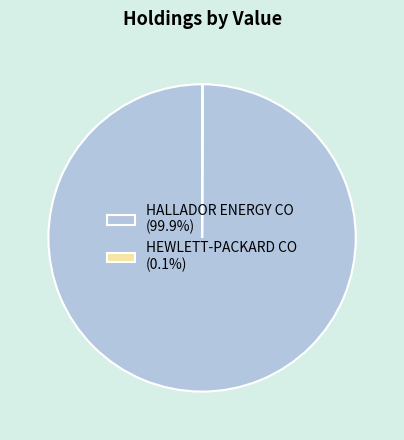

Is it true that HEWLETT-PACKARD CO is 0% of the pie?

True